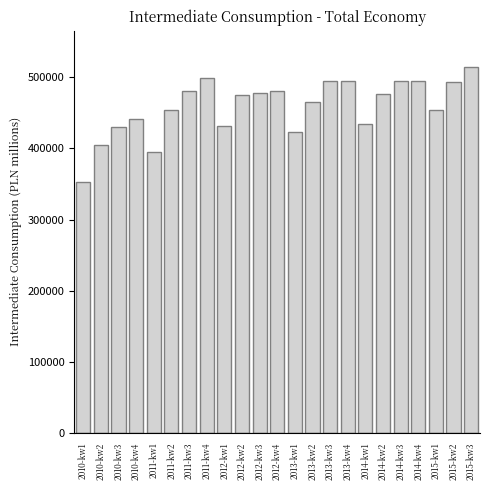

What is the ratio of the value at 2013-kw3 to the value at 2014-kw4?

1.0